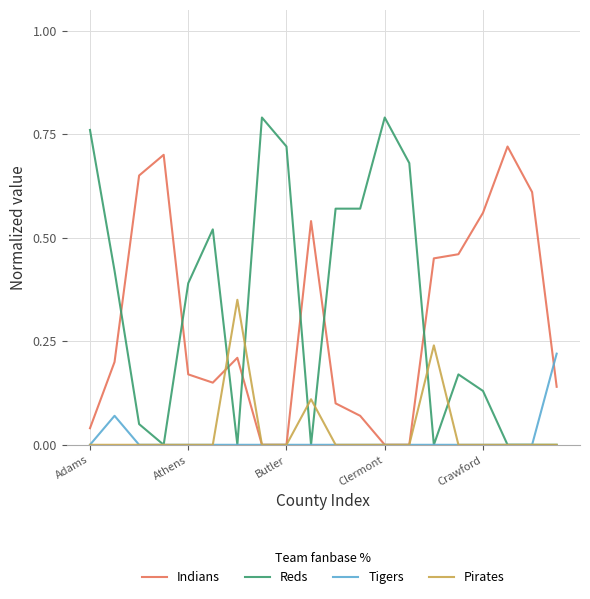

Rank the series by their maximum value, from lowest to highest.

Tigers, Pirates, Indians, Reds